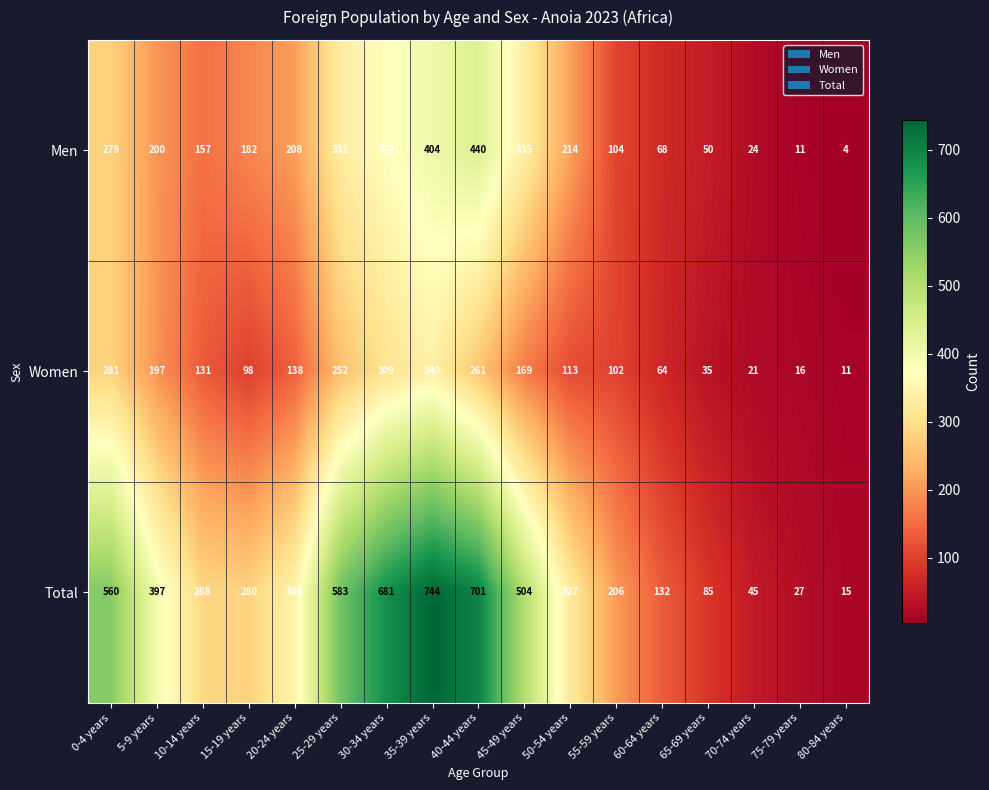

Which category has the lowest value across all series?

80-84 years